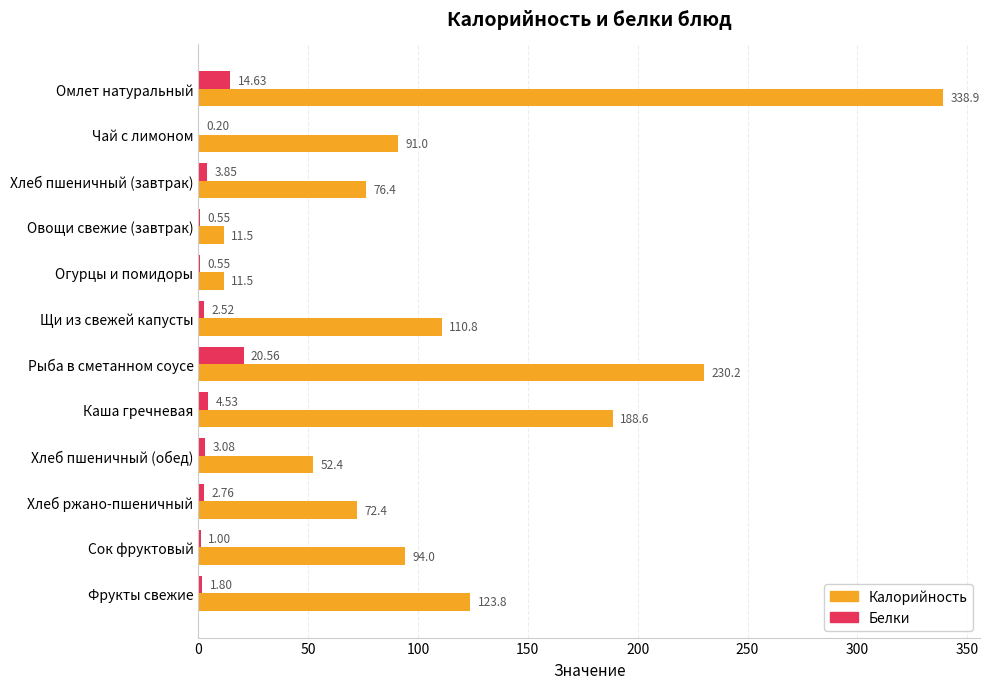

At which label is Калорийность closest to 175?

Каша гречневая